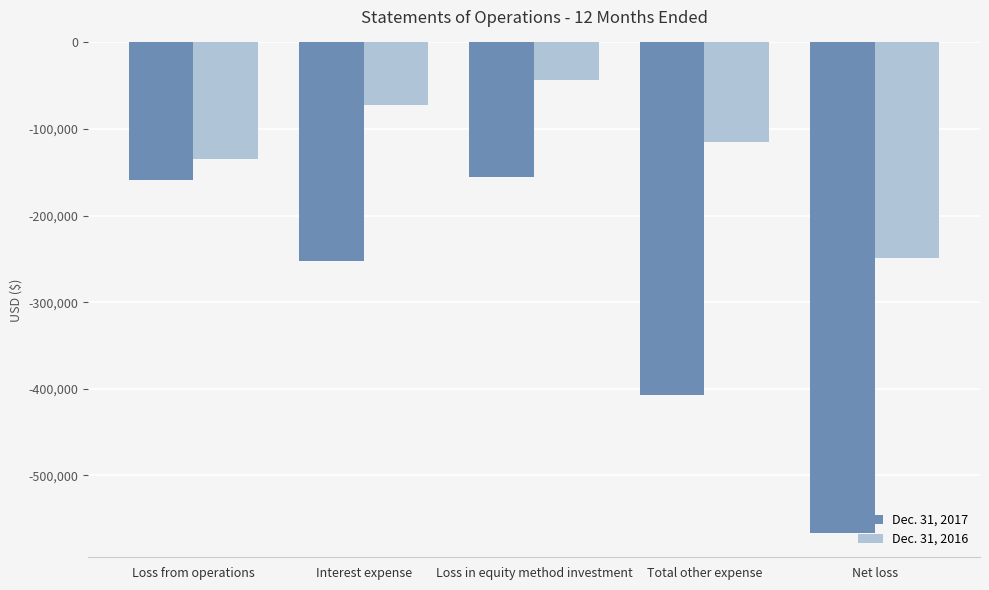

How many data points in Dec. 31, 2017 are above -252417?

2